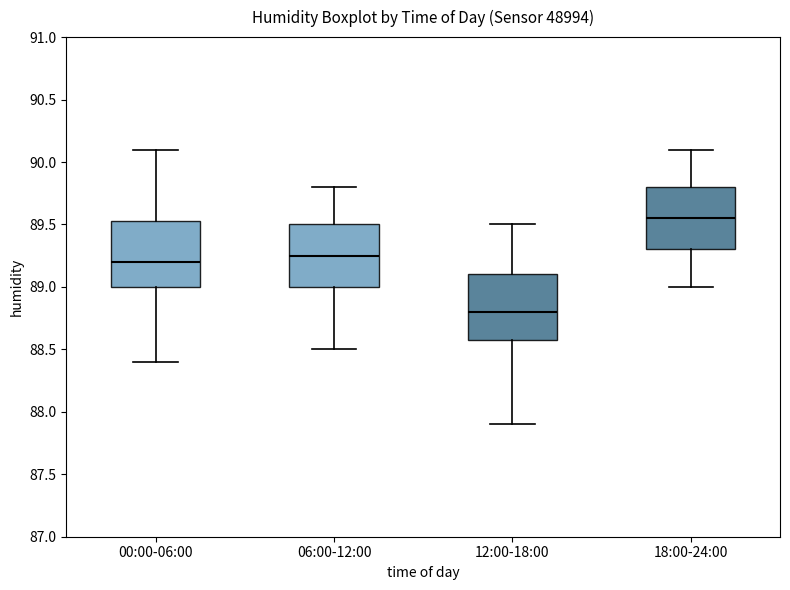

Reading left to right, read every box against the y-axis: the position of its median line, the range the box covers, and the ends of its whiskers. The values are not printed on the chart, so give them approximately, as read against the axis.

00:00-06:00: median 89.20, box 89.00 to 89.55, whiskers 88.40 to 90.10
06:00-12:00: median 89.25, box 89.00 to 89.50, whiskers 88.50 to 89.80
12:00-18:00: median 88.80, box 88.60 to 89.10, whiskers 87.90 to 89.50
18:00-24:00: median 89.55, box 89.30 to 89.80, whiskers 89.00 to 90.10